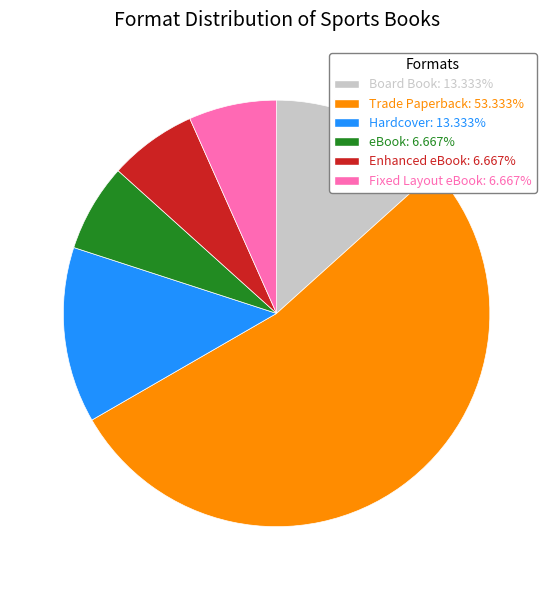

What is the ratio of the value at eBook: 6.667% to the value at Hardcover: 13.333%?

0.5